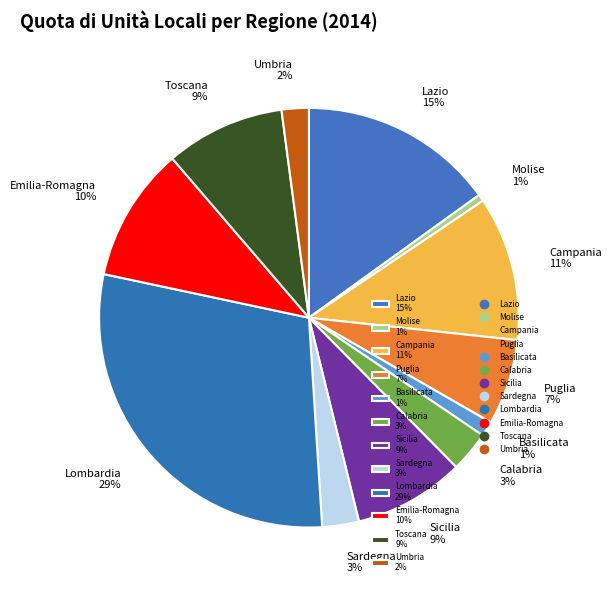

To the nearest percent, what is the combined percentage of Lombardia and Campania?

40%